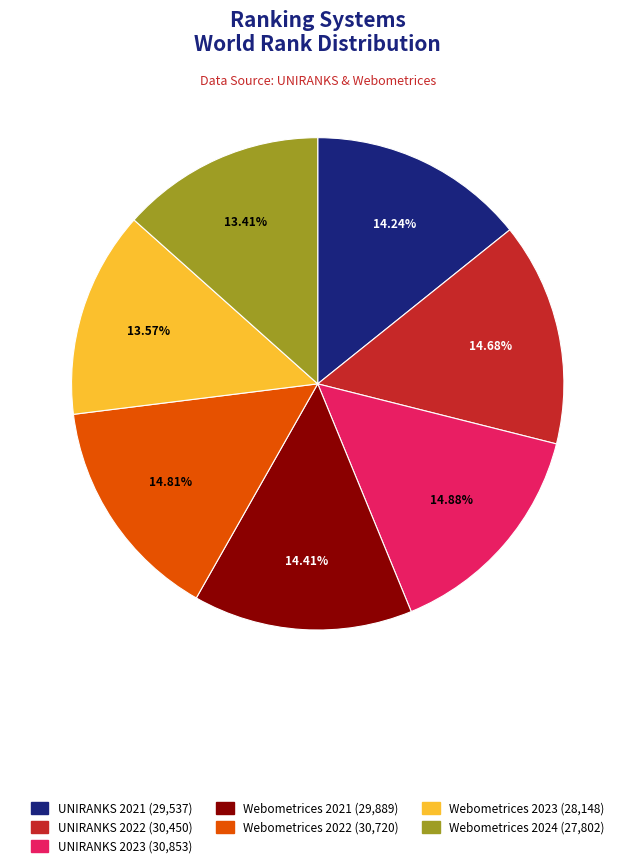

What is the ratio of the value at UNIRANKS 2023 to the value at UNIRANKS 2021?

1.0